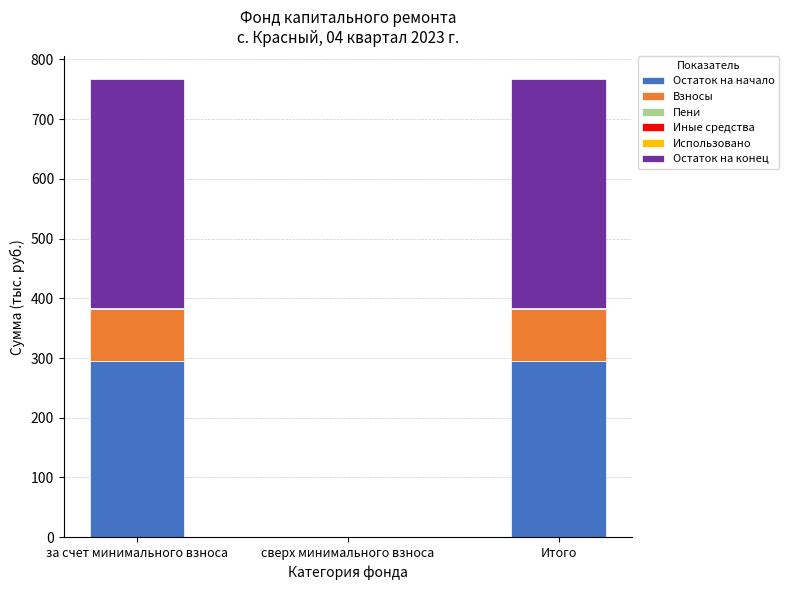

What is the highest value of the Остаток на начало series?

295.5